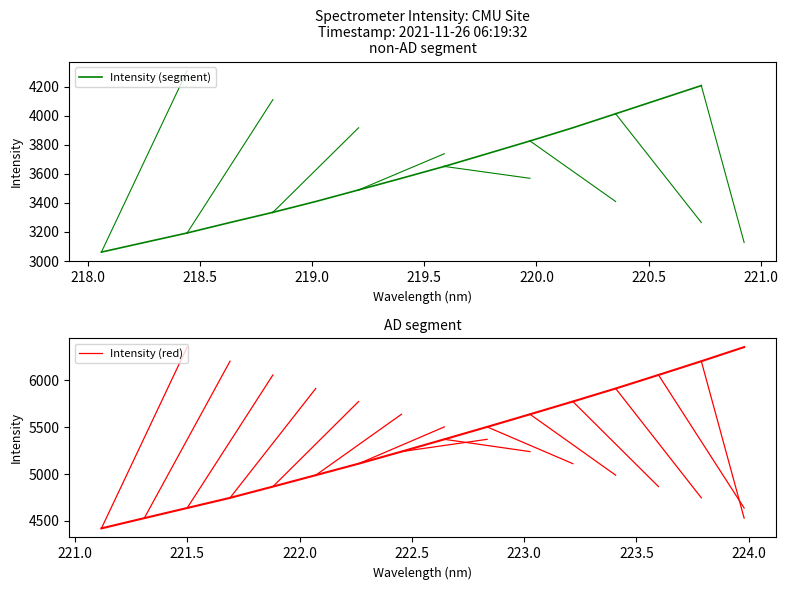

What position from the left is 221.3083?

18